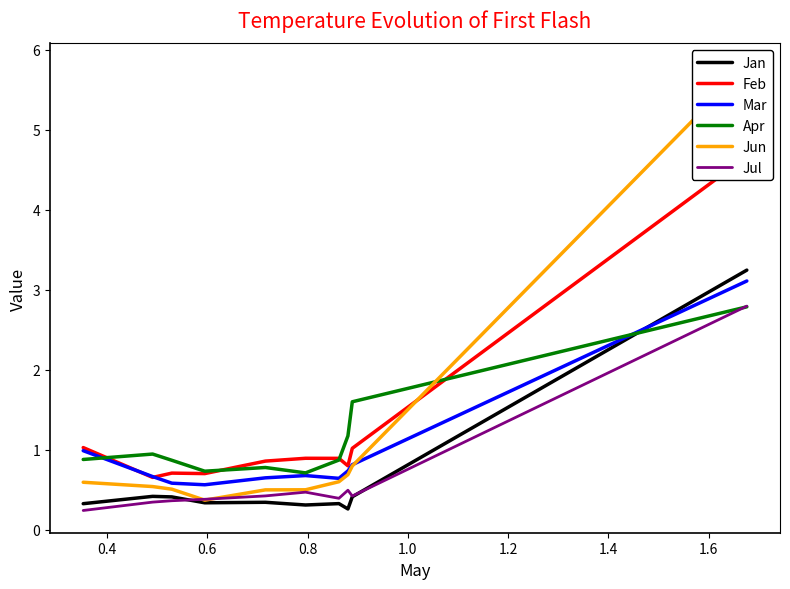

What is the difference between the second highest and second lowest values in the Jul series?

0.1